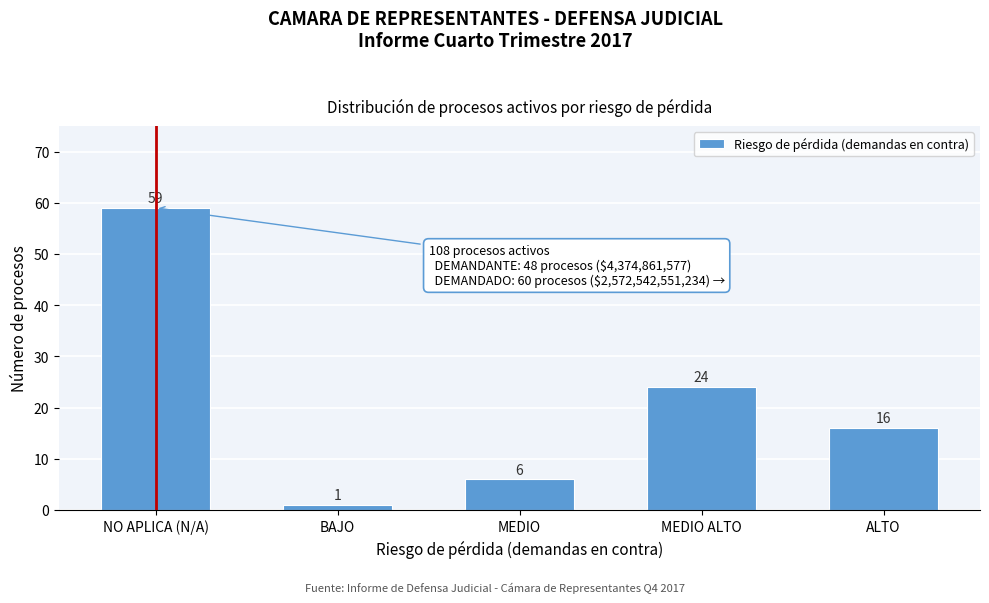

Reading left to right, transcribe all the data shown in this chart.

59	1	6	24	16